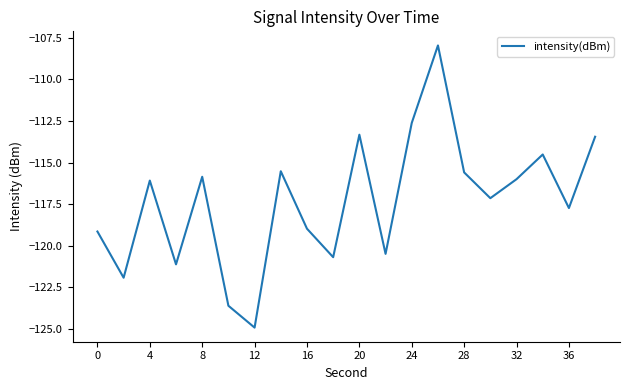

What is the maximum value shown in the chart?

-107.9